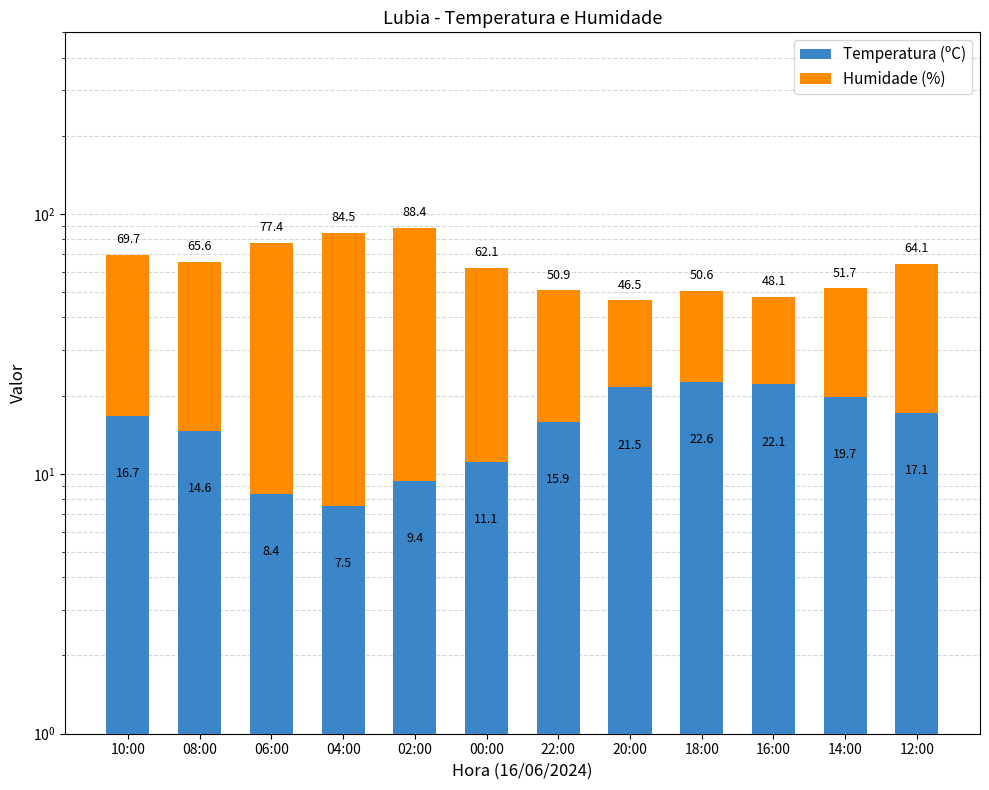

Which category has the lowest value in the Temperatura (ºC) series?

04:00